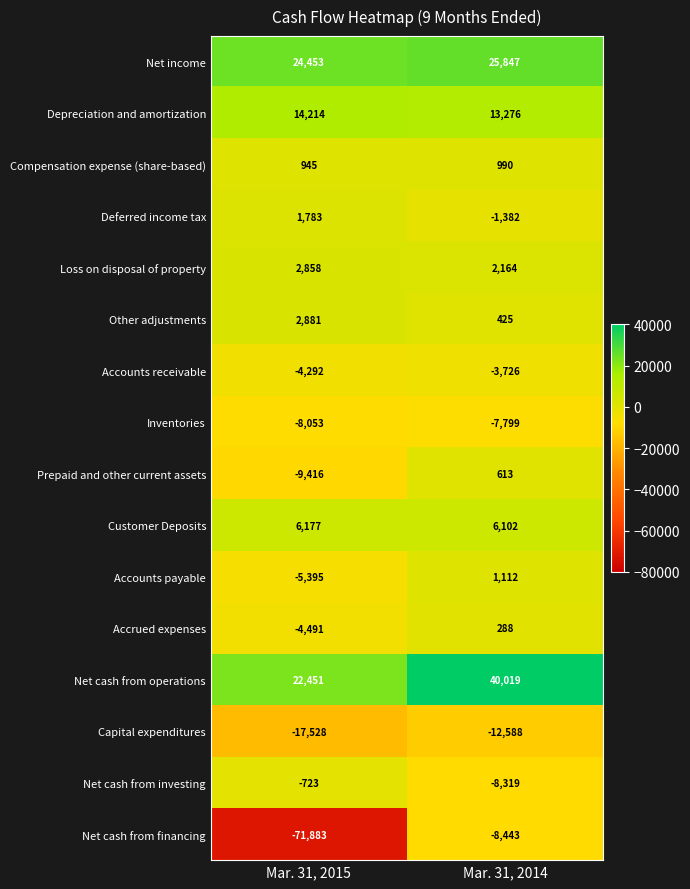

What is the average value of the Compensation expense (share-based) series?

968